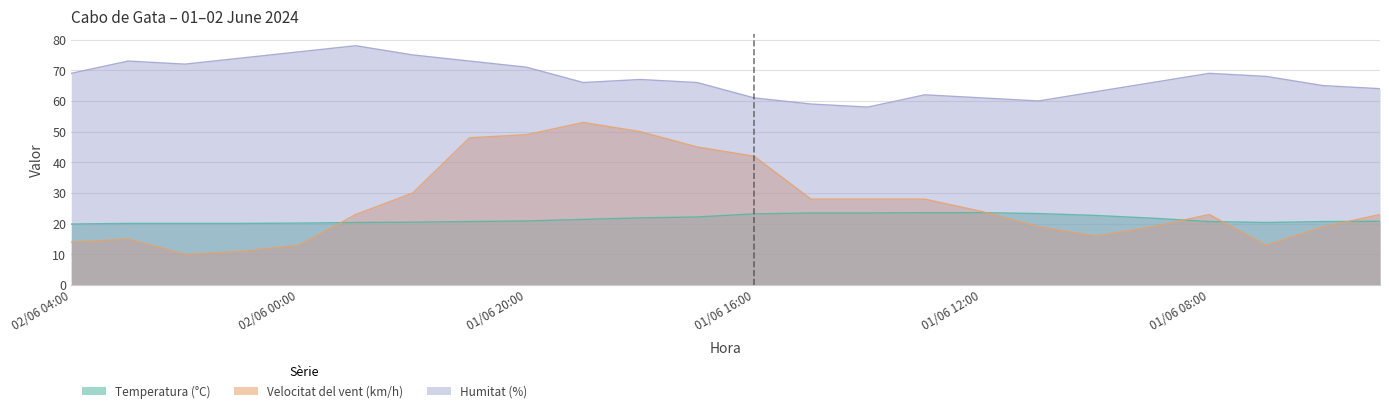

The value of Temperatura (°C) at 01/06 23:00 is 4.9. True or false?

False